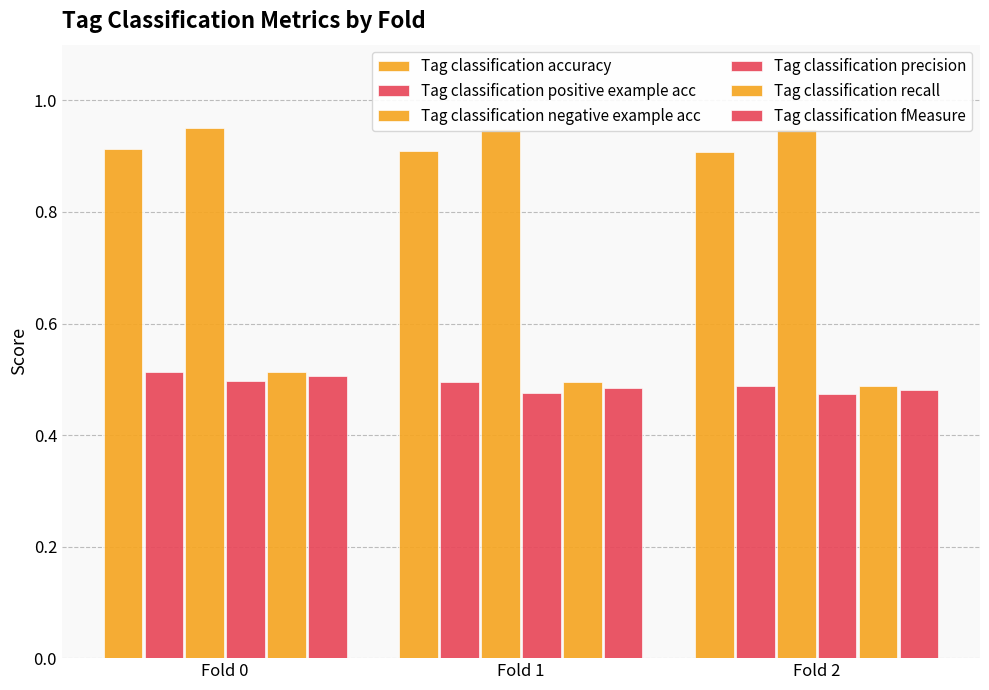

How many data points does each series have?

3